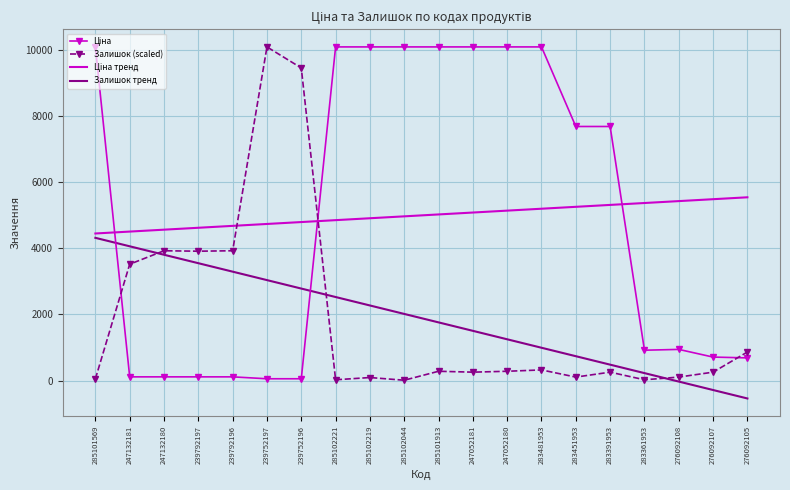

Is it true that Залишок тренд equals -26.9 at 276092108?

True